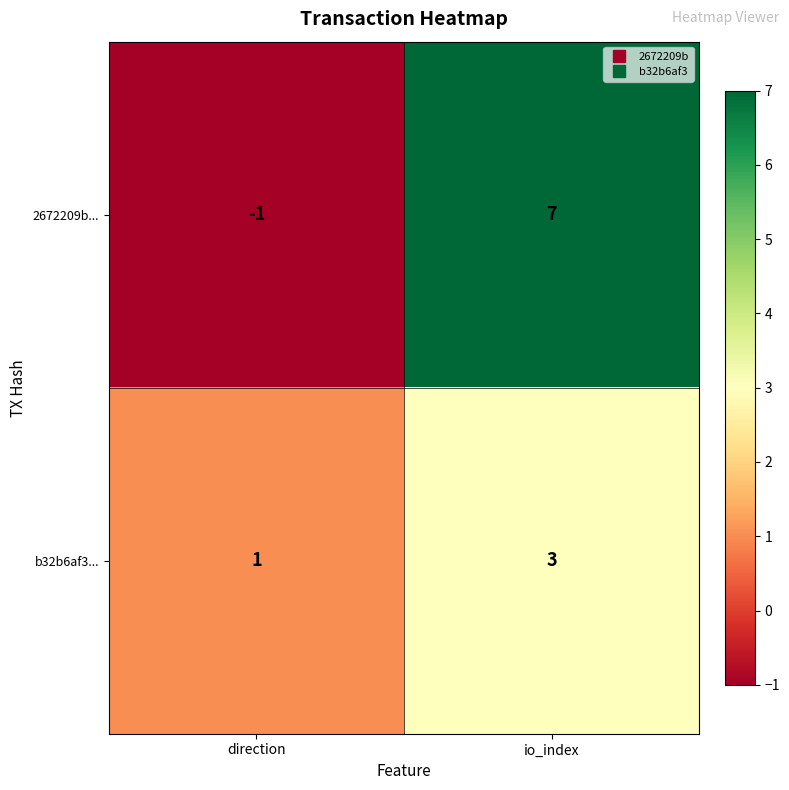

What is the approximate value of b32b6af3... at io_index?

3